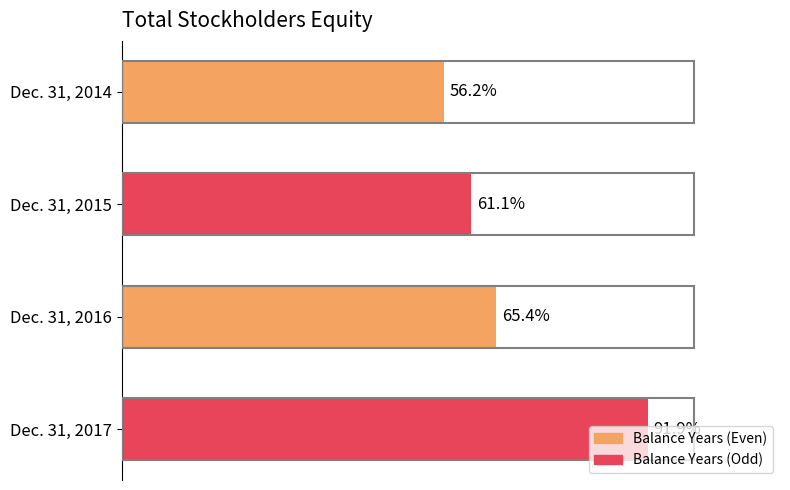

Are the bars horizontal?

Yes